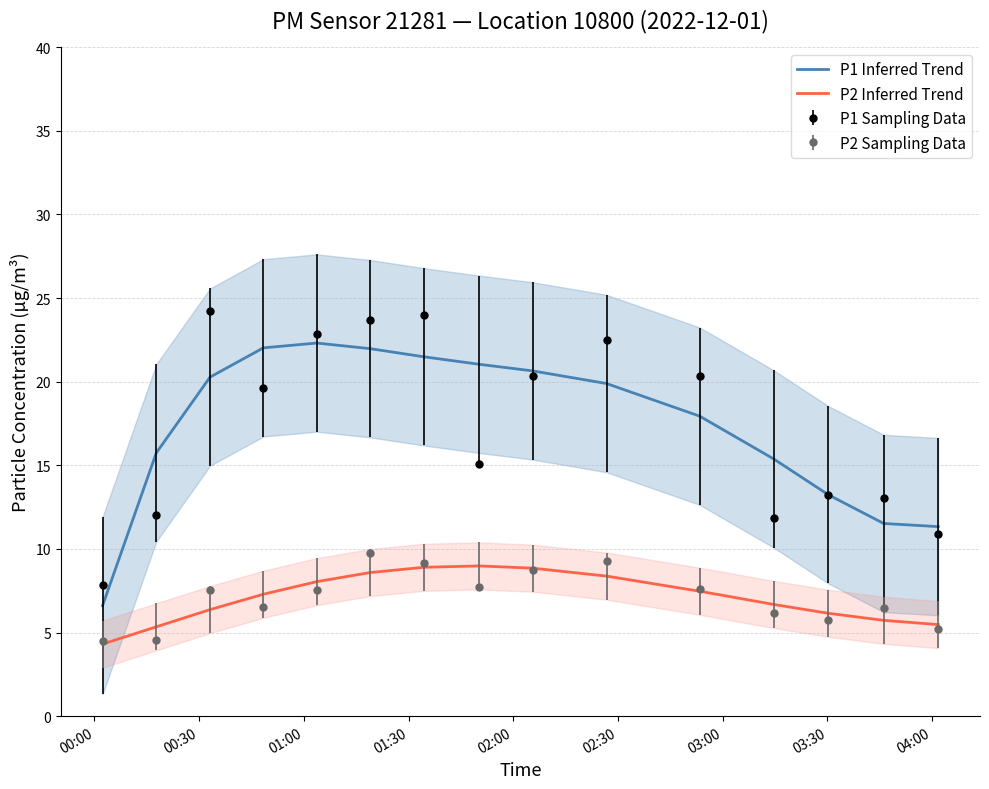

True or false: P2 Sampling Data and P1 Inferred Trend cross at least once.

False